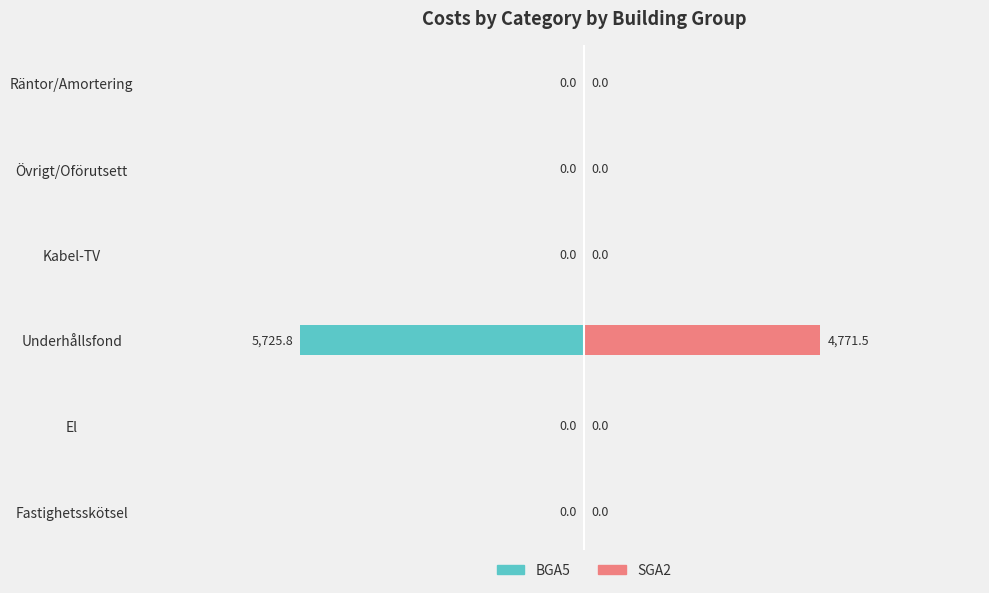

Is it true that SGA2 equals 4771.5 at Underhållsfond?

True